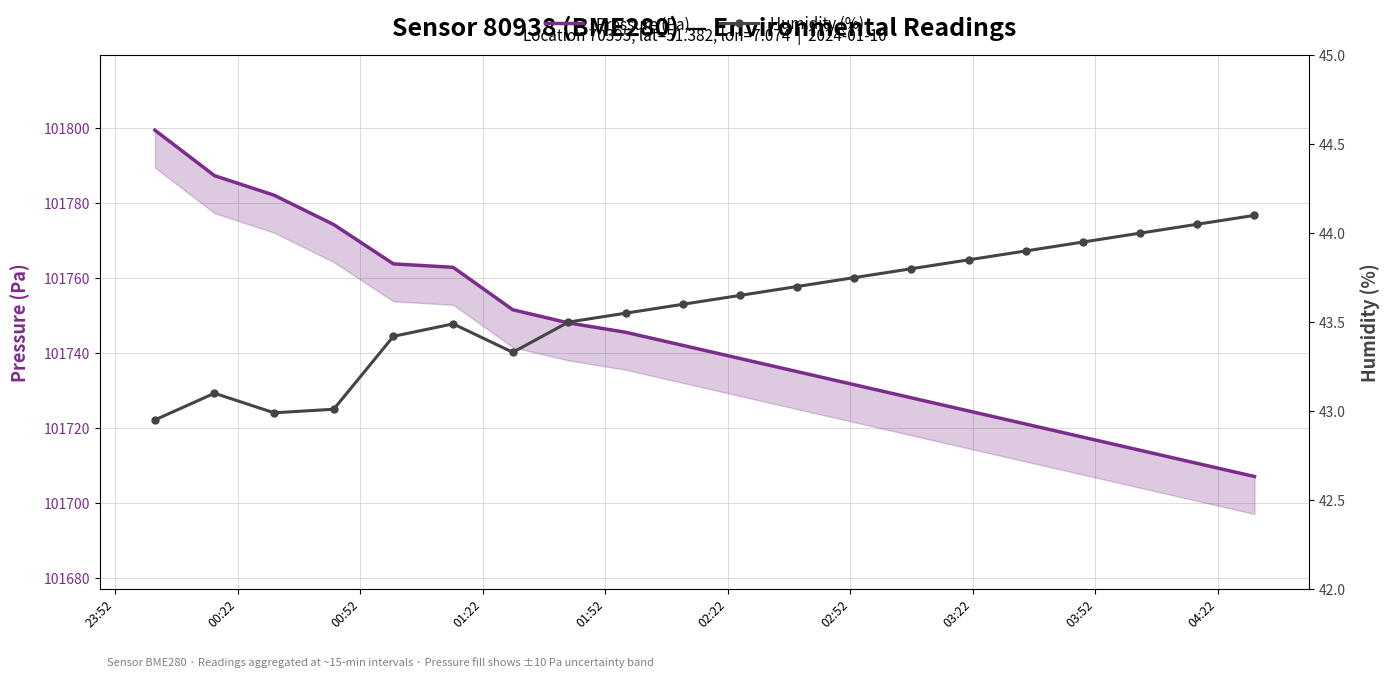

At which label is Humidity (%) closest to 43?

00:52